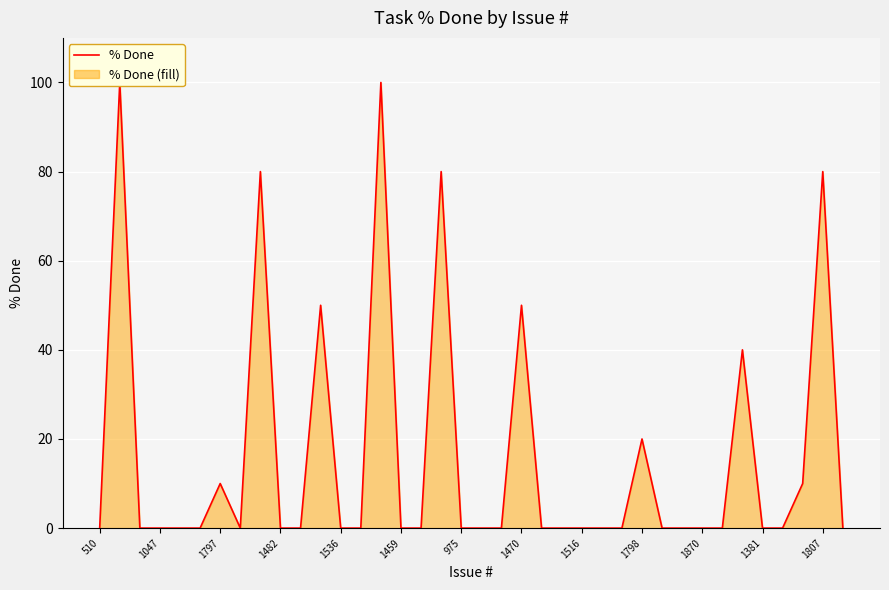

What is the difference between the maximum and minimum values?

100